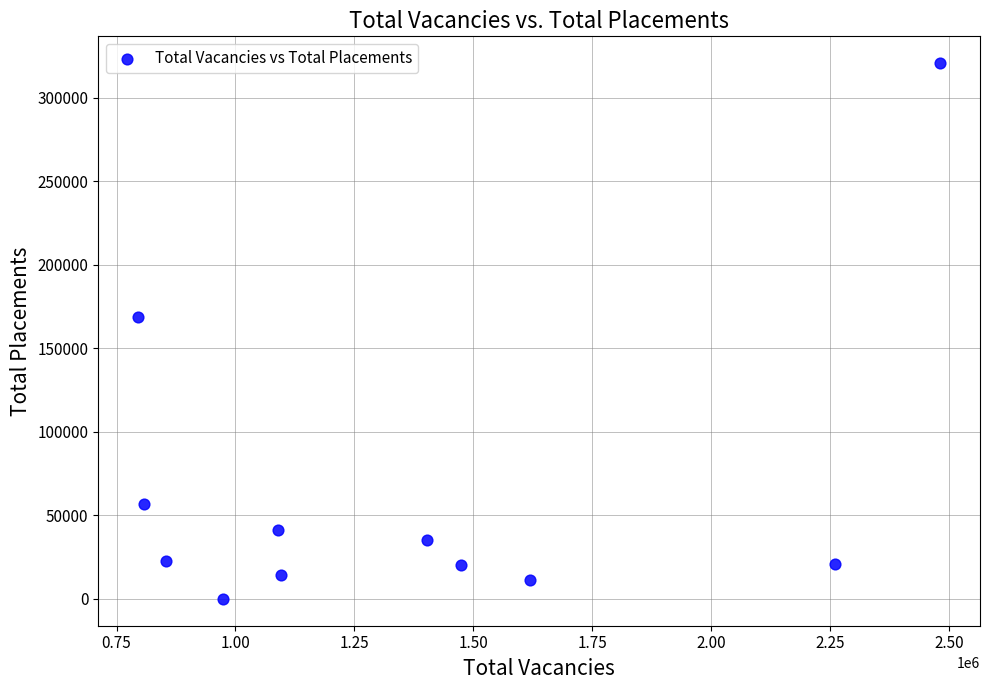

What Y value in the scatter plot is closest to 160432?

169037